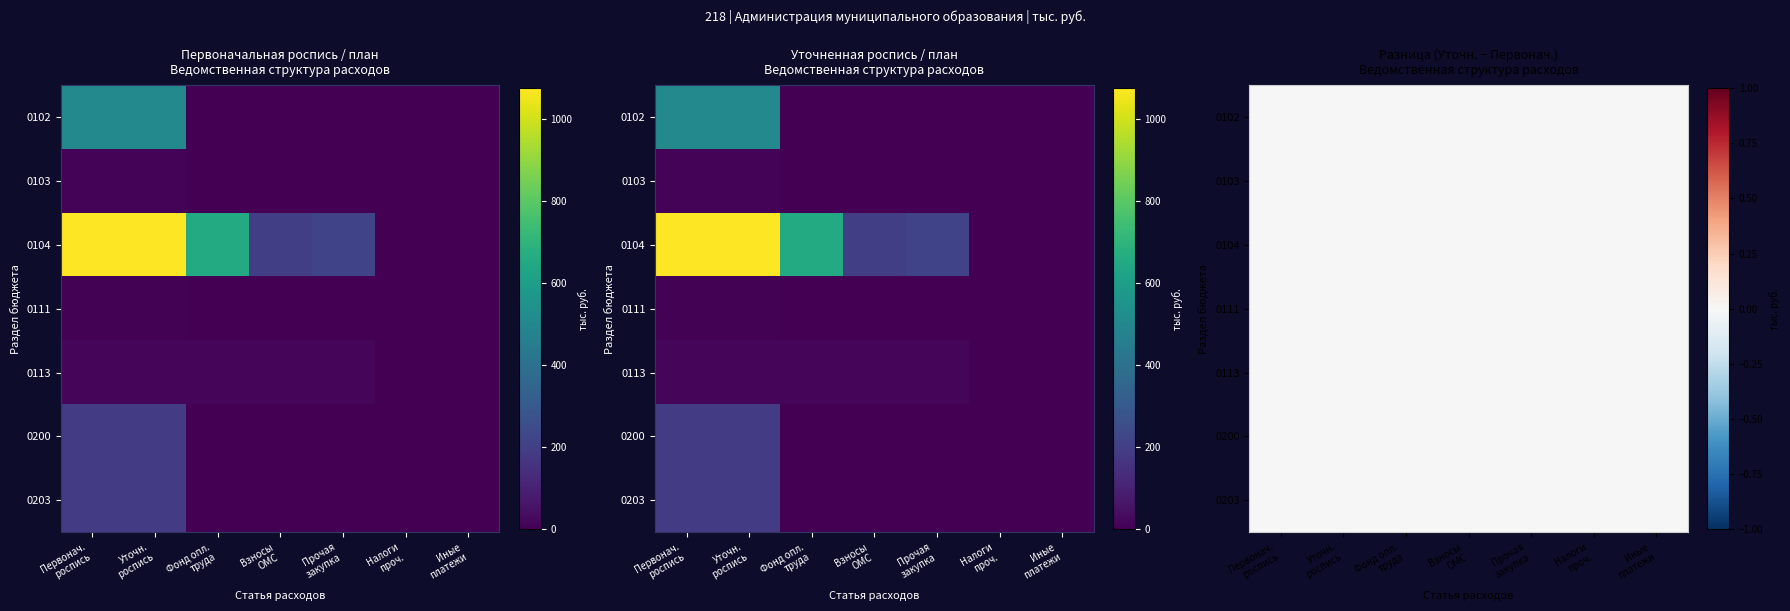

True or false: 0200 has a value of -69.4 at Налоги
проч..

False